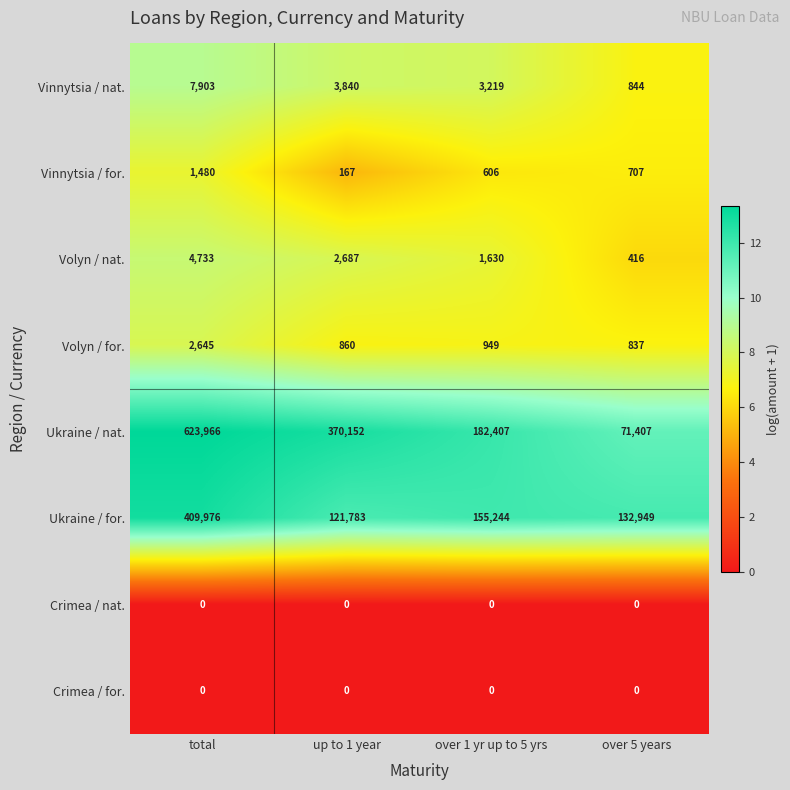

Which series changed the most between total and over 5 years?

Ukraine / nat.